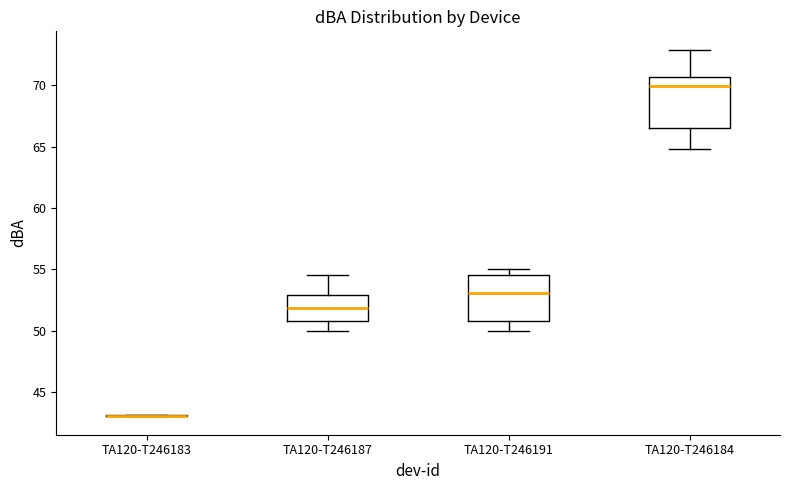

Where does the median line of the box for TA120-T246184 sit on the y-axis? The values are not printed on the chart, so give them approximately, as read against the axis.

70.0